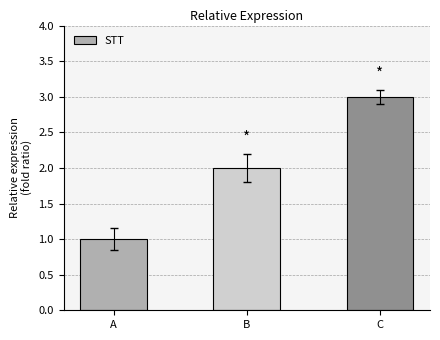

What is the sum of the values at B and C?

5